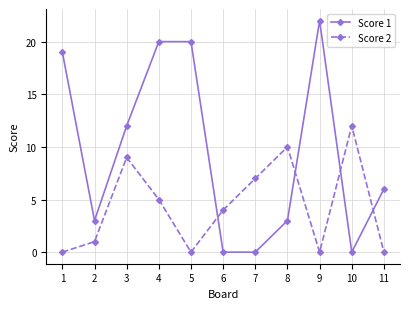

In Score 2, how many points are higher than both neighbors (excluding endpoints)?

3